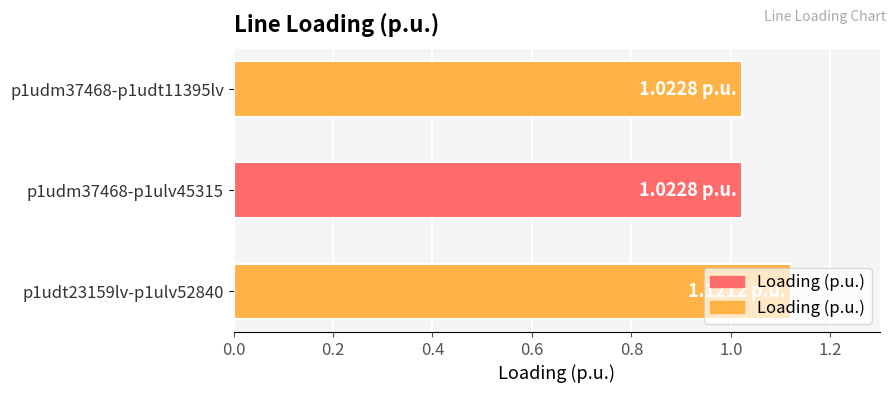

What is the ratio of the value at p1udm37468-p1udt11395lv to the value at p1udt23159lv-p1ulv52840?

0.9